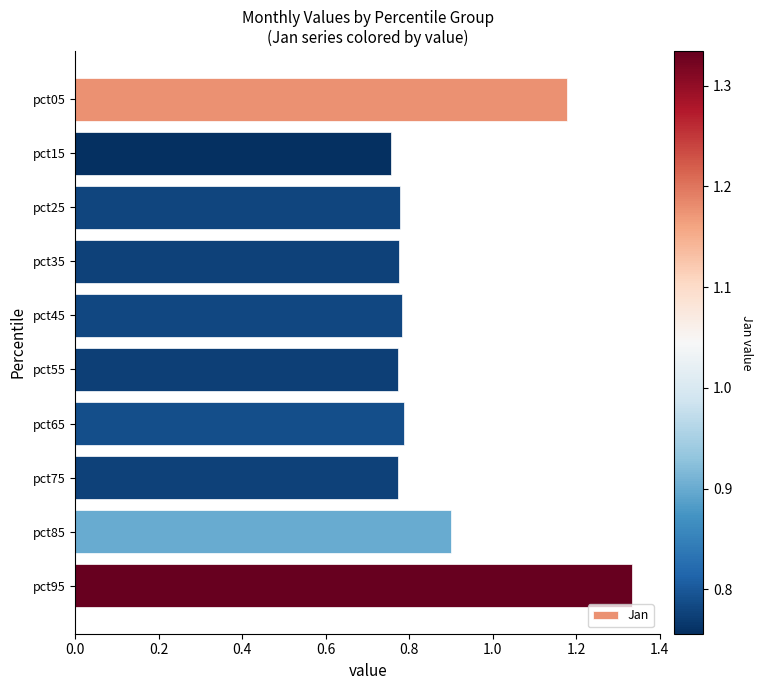

What is the change in value from pct35 to pct85?

+0.1